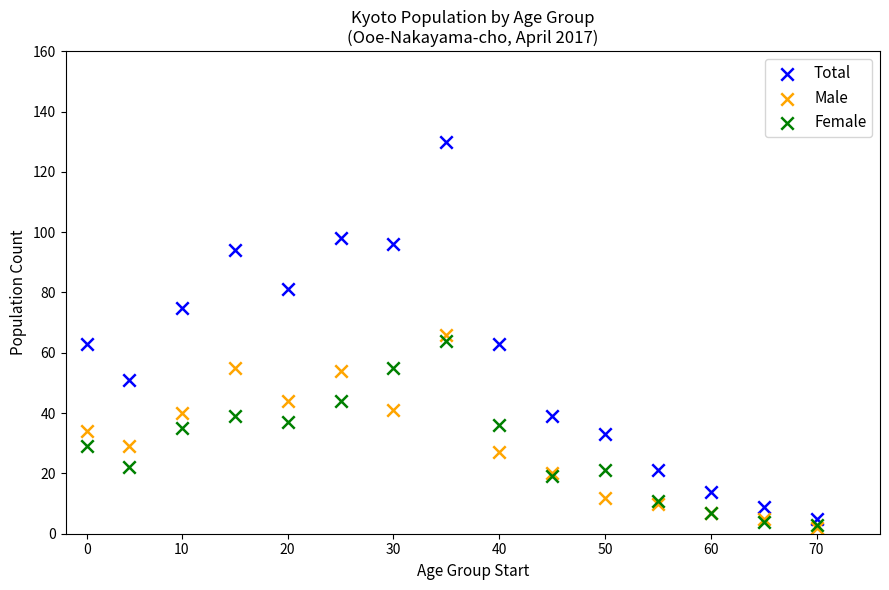

Which series has the widest spread of Y values?

Total